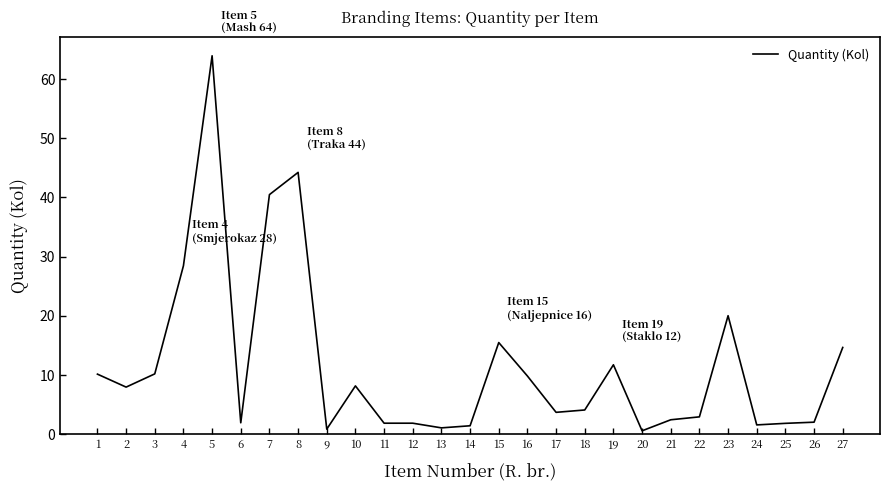

True or false: the data shows 3.2 at 1.

False